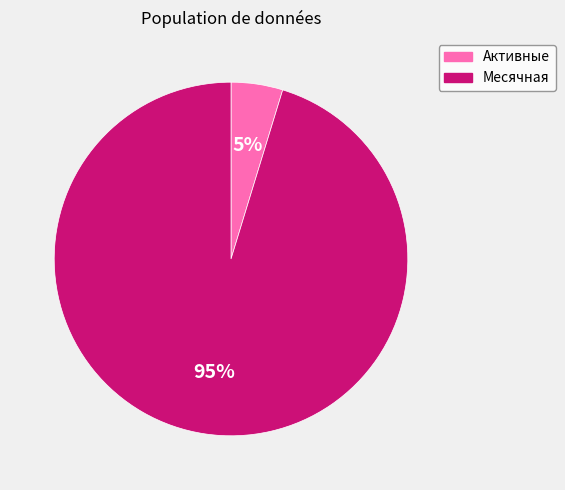

What is the smallest slice in the pie chart?

Активные